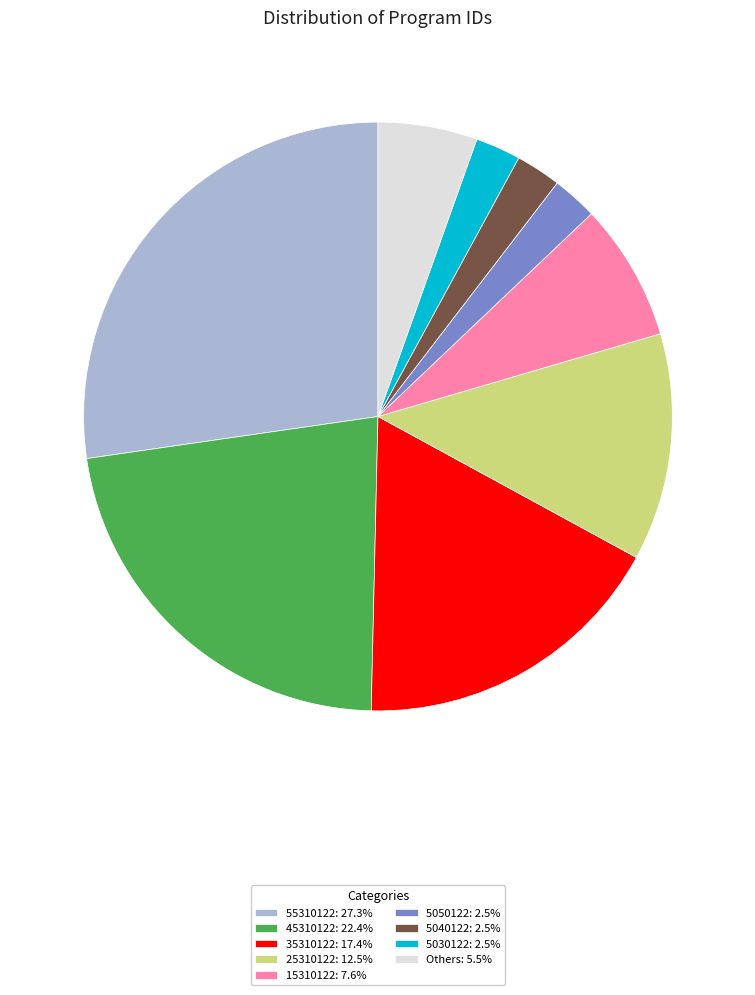

What is the ratio of the value at 55310122: 27.3% to the value at Others: 5.5%?

5.0